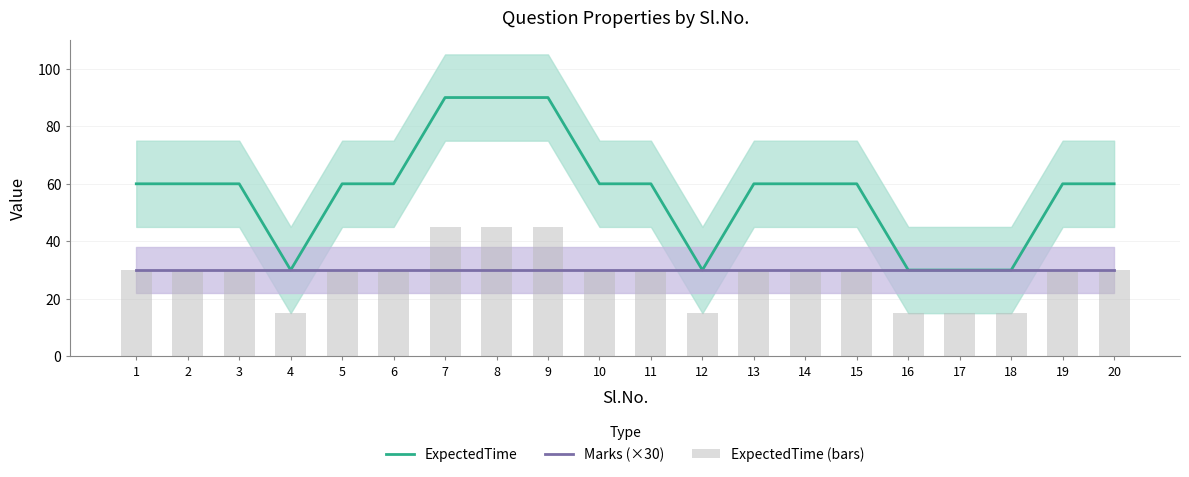

How many groups of bars are there?

20